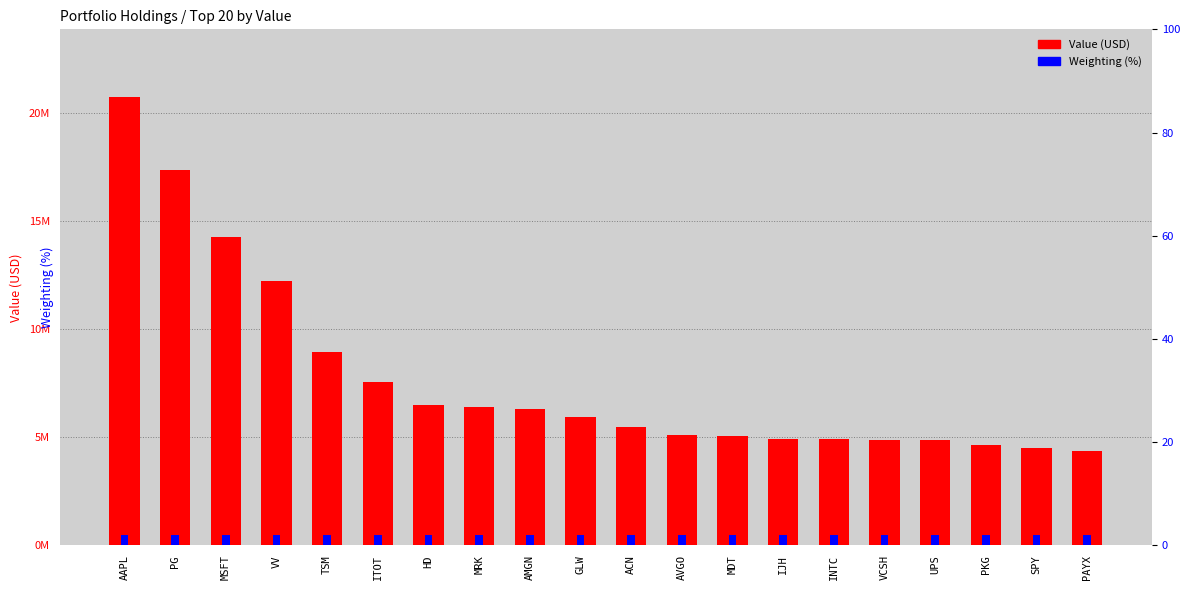

Count the number of values greater than 5927000.

9